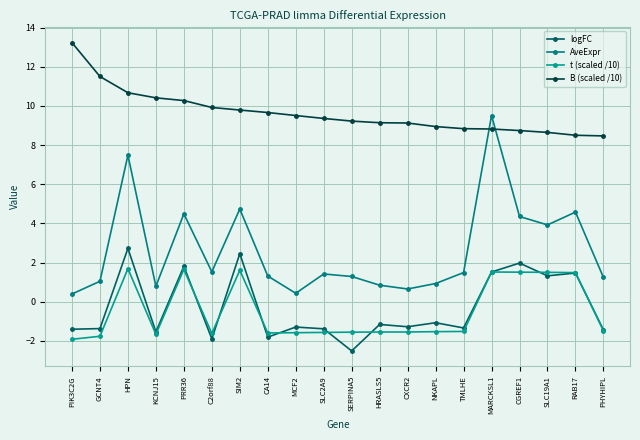

True or false: t (scaled /10) and AveExpr cross at least once.

False